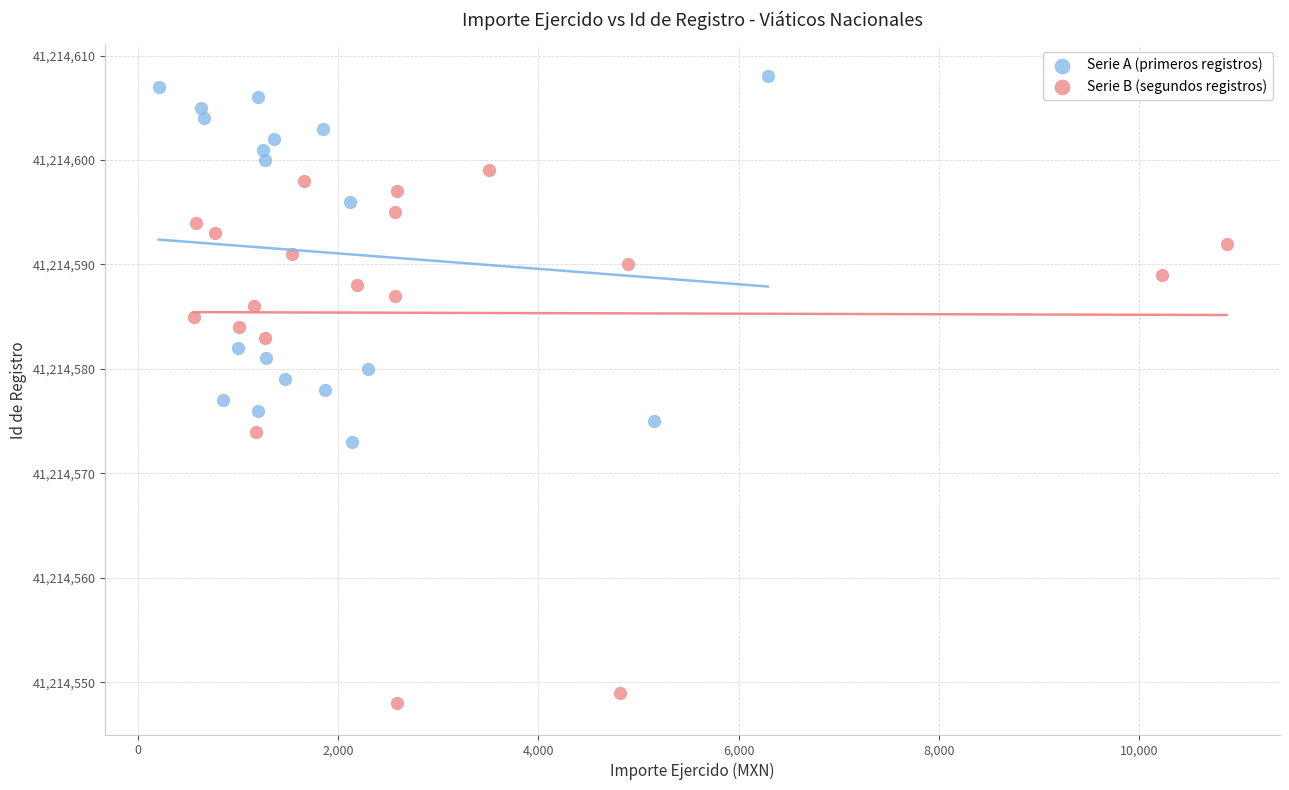

Which series contains the highest Y value?

Serie A (primeros registros)